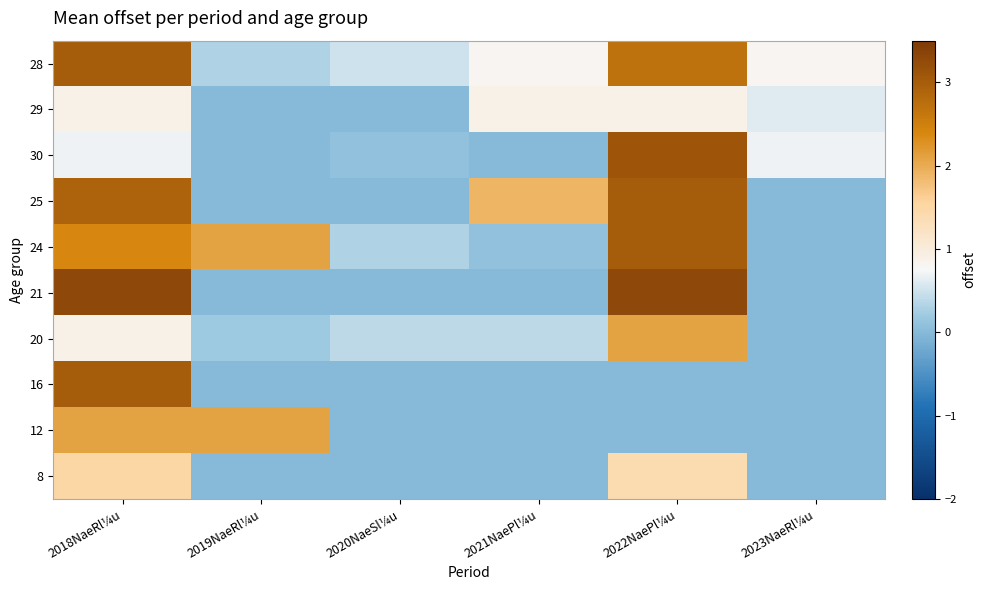

What is the difference between the highest and lowest values at 2021NaePl¼u?

1.9